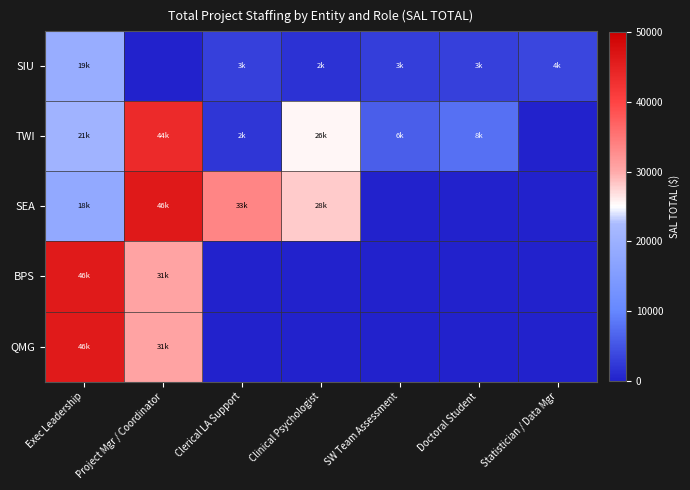

Reading right to left, extract all data points from this chart.

SIU: Statistician / Data Mgr=3660.0	Doctoral Student=3075.0	SW Team Assessment=2774.4	Clinical Psychologist=1569.8	Clerical LA Support=2991.0	Project Mgr / Coordinator=0.0	Exec Leadership=19263.7
TWI: Statistician / Data Mgr=0.0	Doctoral Student=7650.0	SW Team Assessment=6002.8	Clinical Psychologist=25502.0	Clerical LA Support=2040.0	Project Mgr / Coordinator=43655.7	Exec Leadership=20738.6
SEA: Statistician / Data Mgr=0.0	Doctoral Student=0.0	SW Team Assessment=0.0	Clinical Psychologist=27988.8	Clerical LA Support=33427.4	Project Mgr / Coordinator=46140.8	Exec Leadership=18295.1
BPS: Statistician / Data Mgr=0.0	Doctoral Student=0.0	SW Team Assessment=0.0	Clinical Psychologist=0.0	Clerical LA Support=0.0	Project Mgr / Coordinator=30600.0	Exec Leadership=45900.0
QMG: Statistician / Data Mgr=0.0	Doctoral Student=0.0	SW Team Assessment=0.0	Clinical Psychologist=0.0	Clerical LA Support=0.0	Project Mgr / Coordinator=30600.0	Exec Leadership=45900.0